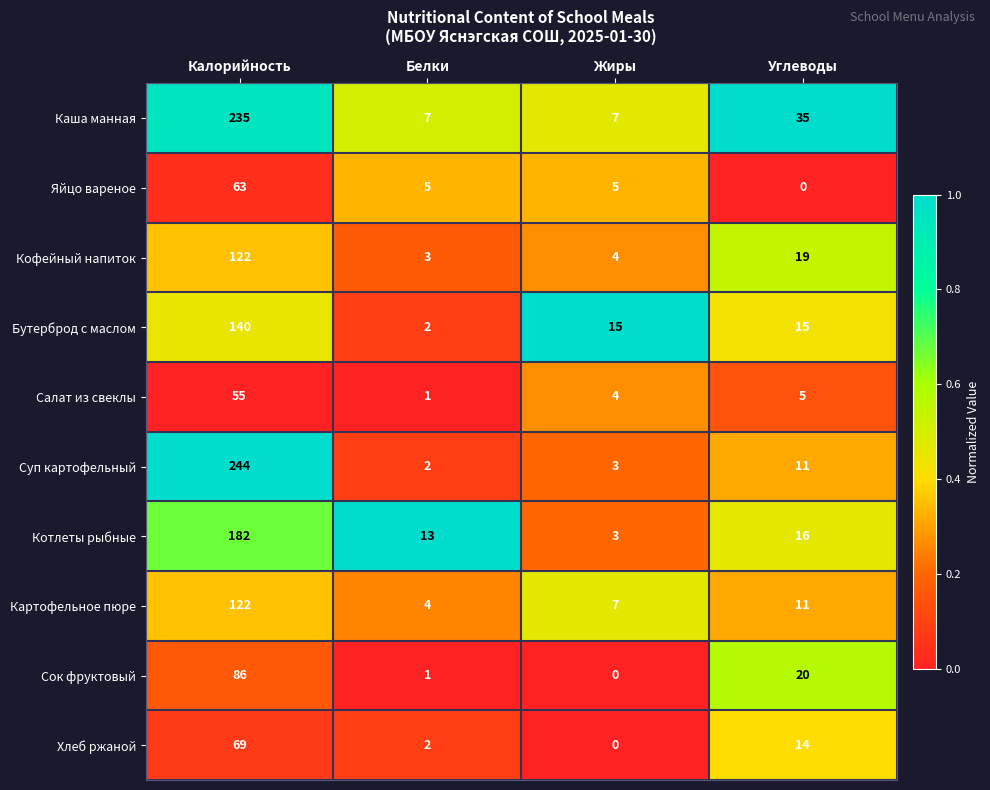

How many categories are shown in the chart?

4